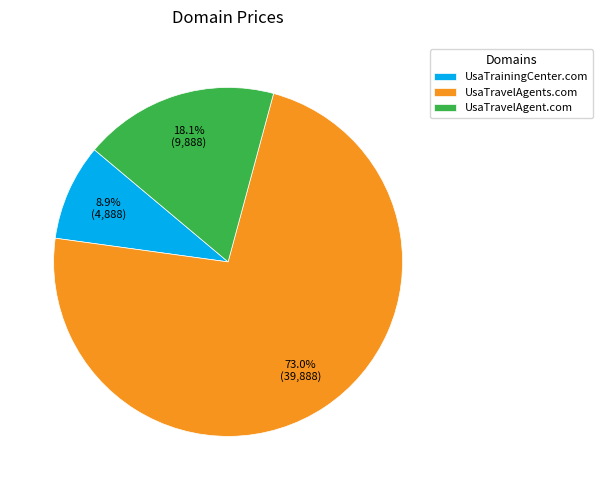

Which slice represents more than half of the pie?

UsaTravelAgents.com